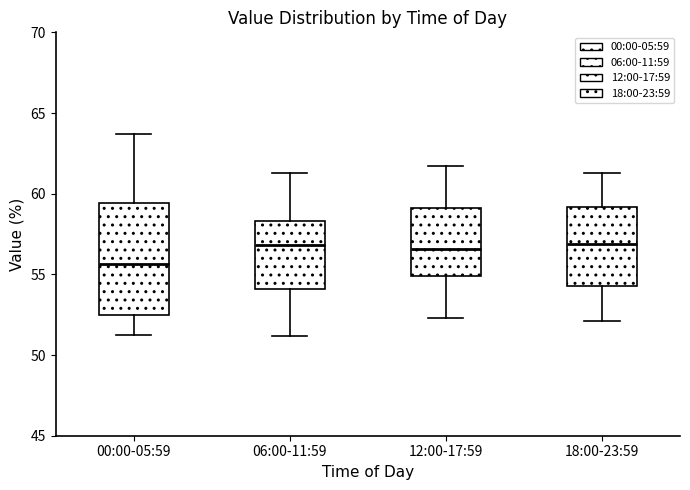

Where does the upper whisker of the box for 12:00-17:59 end on the y-axis? The values are not printed on the chart, so give them approximately, as read against the axis.

61.5